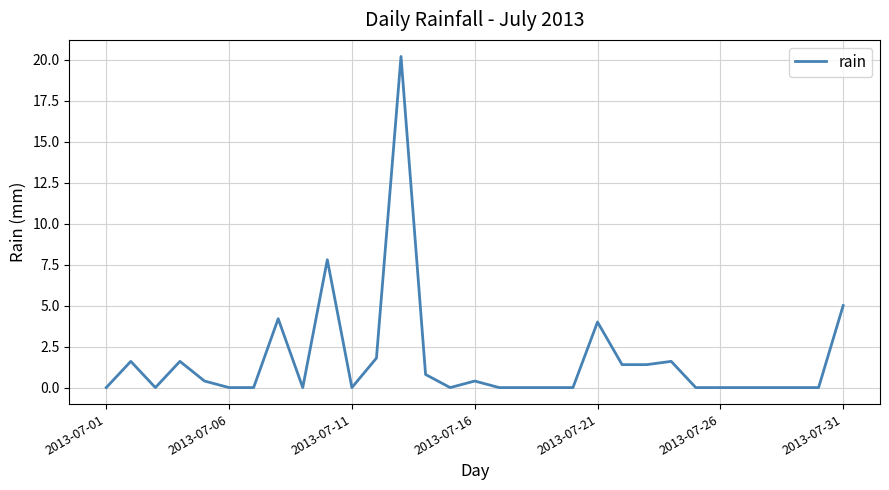

What is the greatest value displayed?

20.2